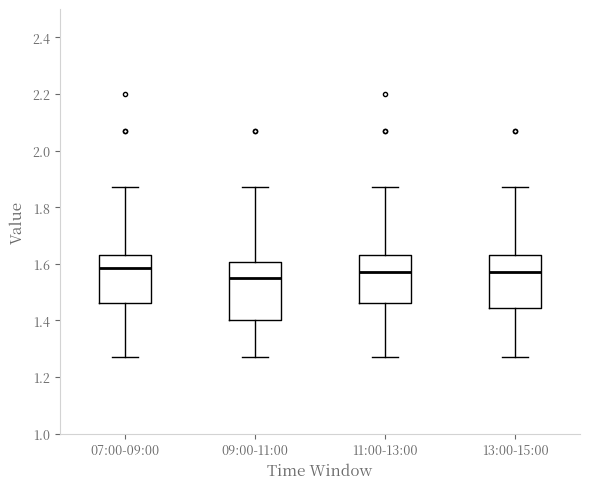

Where is the upper edge of the box for 07:00-09:00 on the y-axis? The values are not printed on the chart, so give them approximately, as read against the axis.

1.64